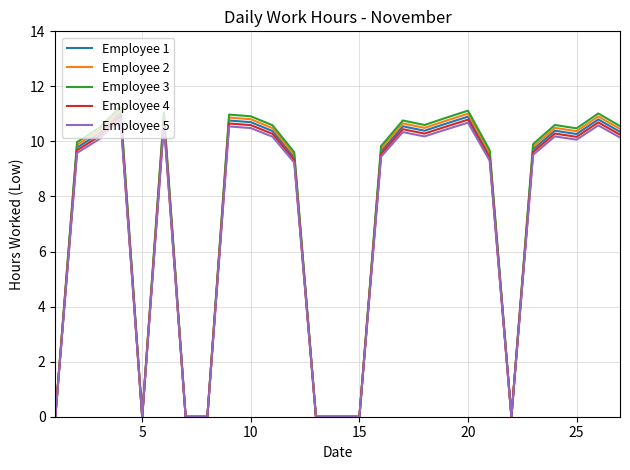

What is the highest value of the Employee 1 series?

11.0